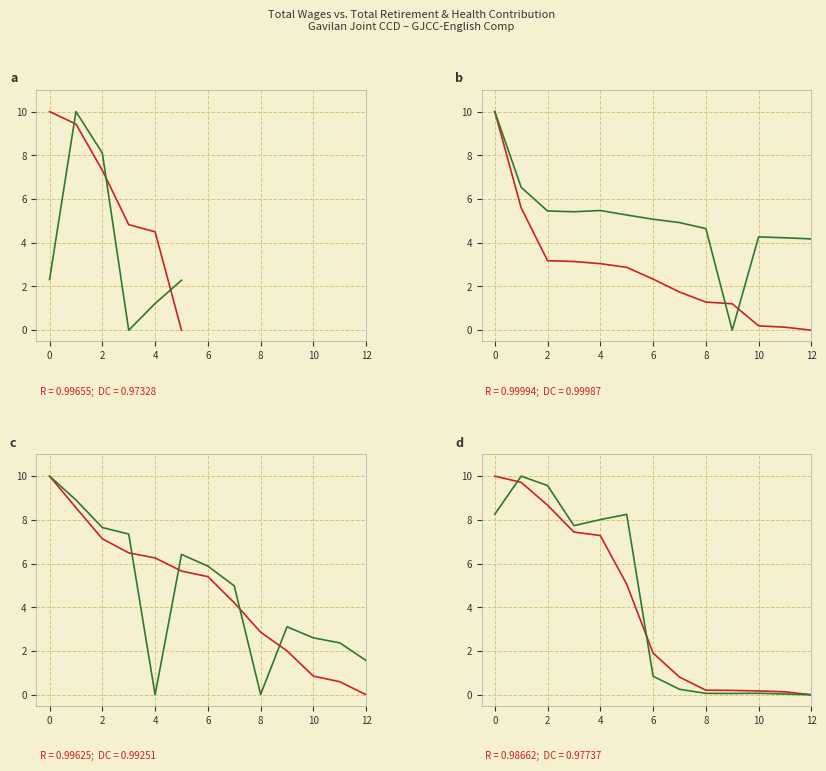

What are all the series names shown in the legend?

Total Wages, Total Retirement & Health